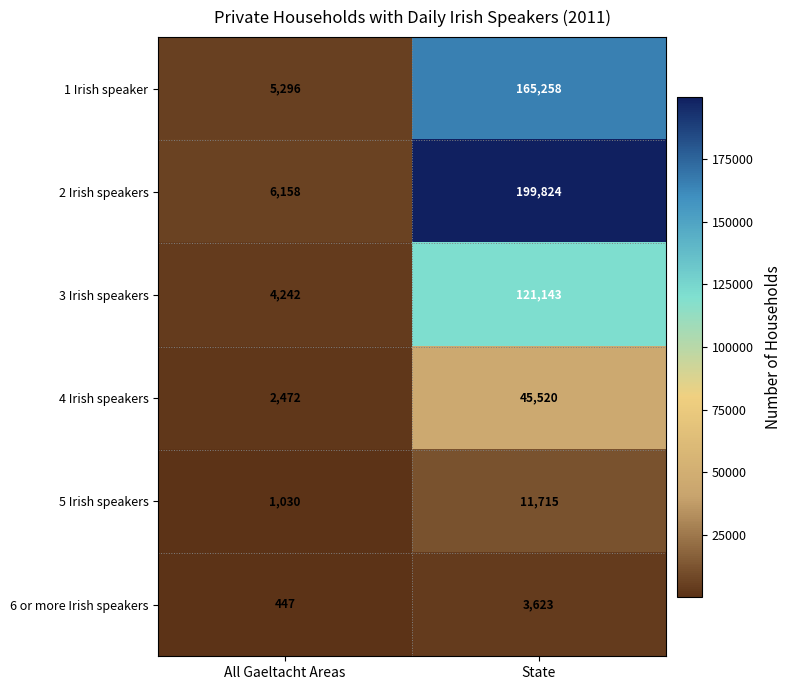

What is the sum of all 1 Irish speaker values?

170554